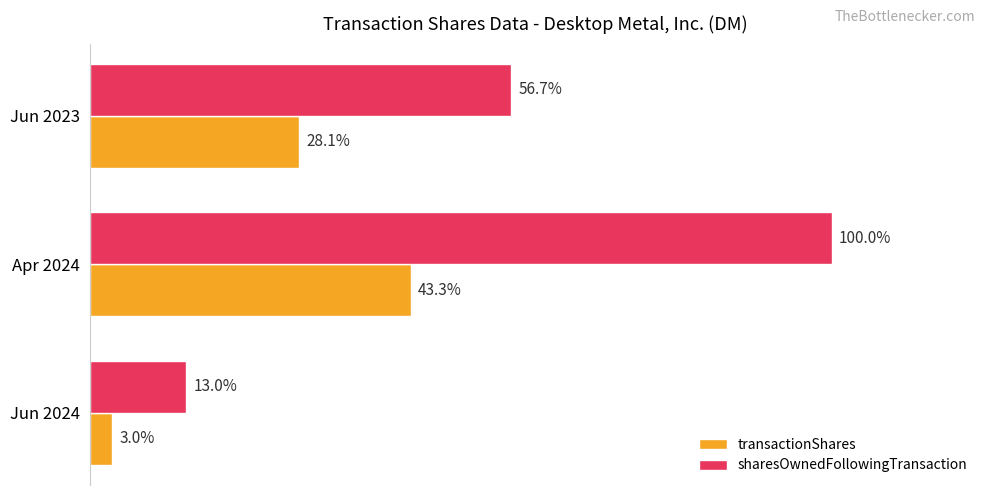

Rank the series at Jun 2024 from lowest to highest value.

transactionShares, sharesOwnedFollowingTransaction